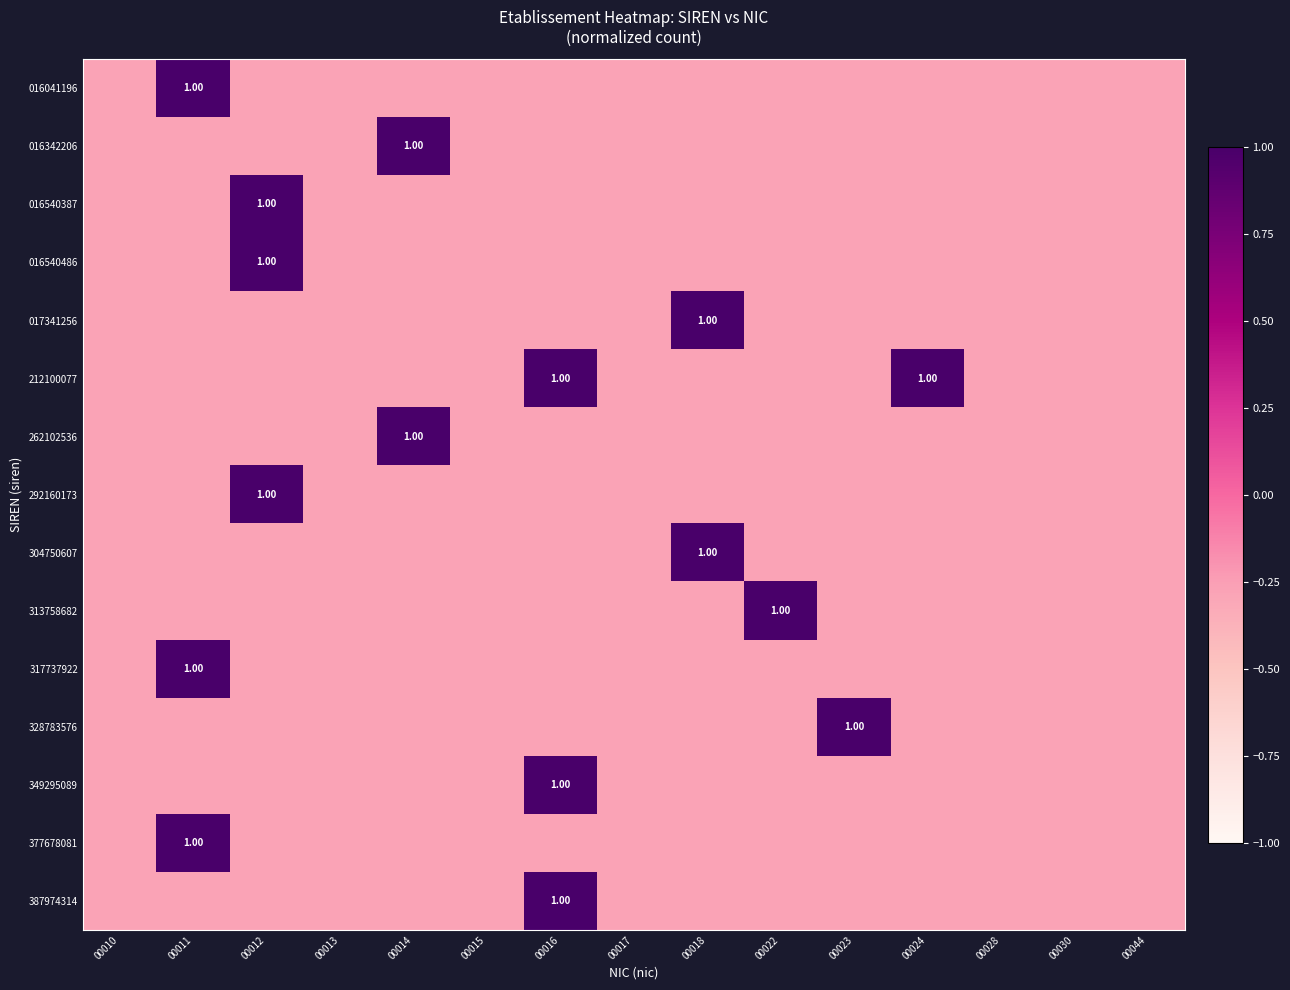

At how many categories does at least one series exceed 0?

8